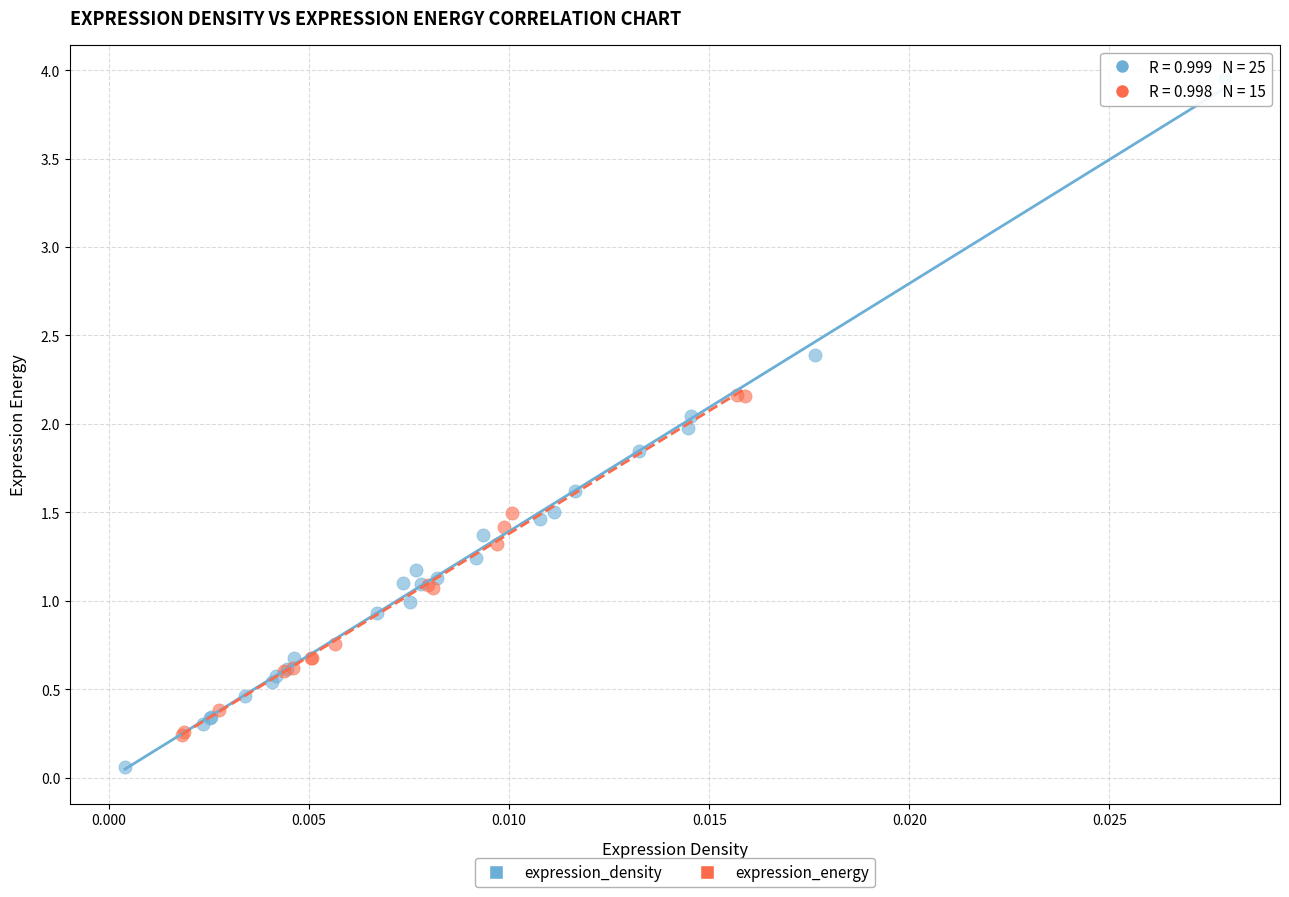

Which series contains the lowest Y value?

expression_density